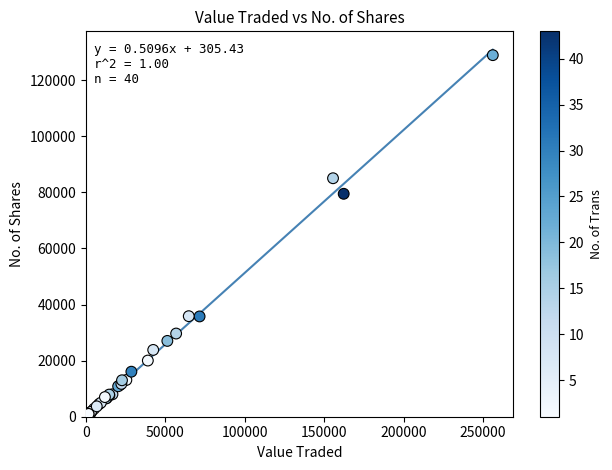

What Y value in the scatter plot is closest to 64443?

79466